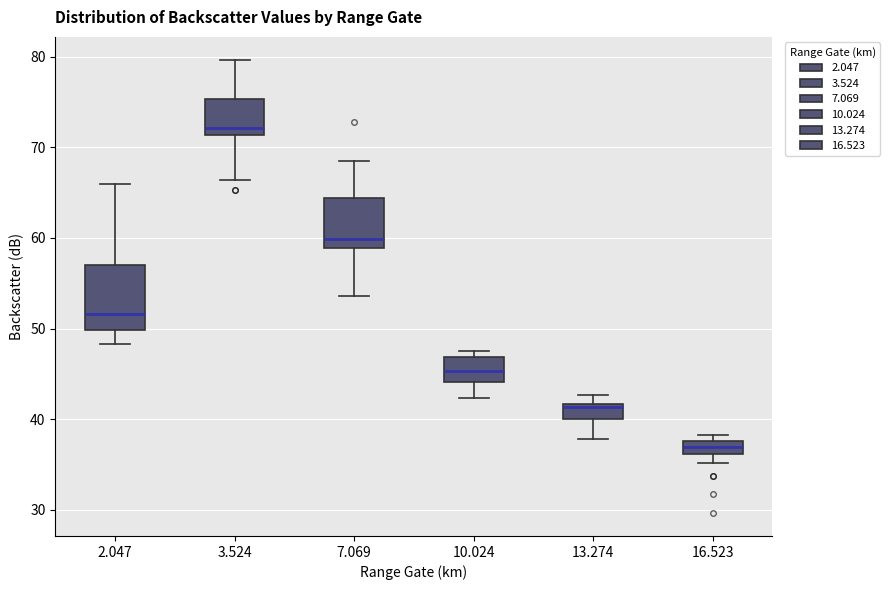

Comparing the boxes themselves (not the whiskers), which one is the tallest?

2.047